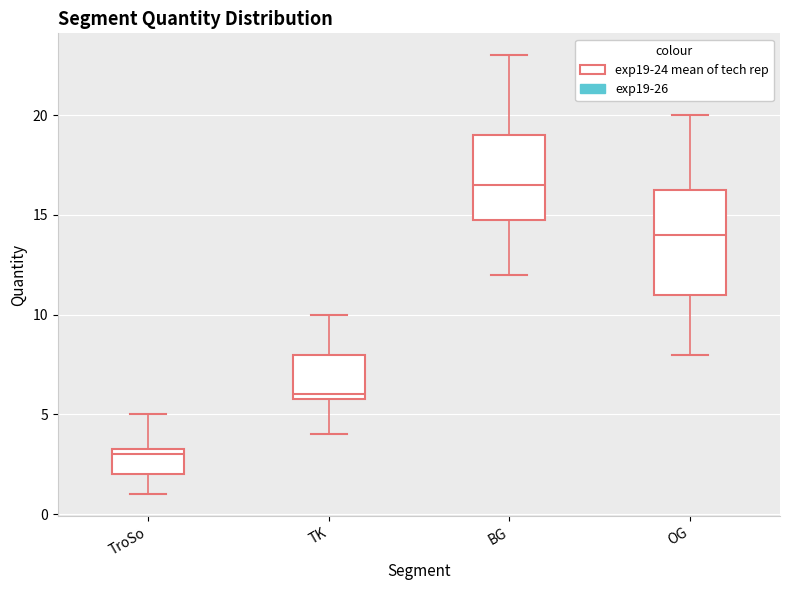

Comparing the boxes themselves (not the whiskers), which one is the tallest?

OG